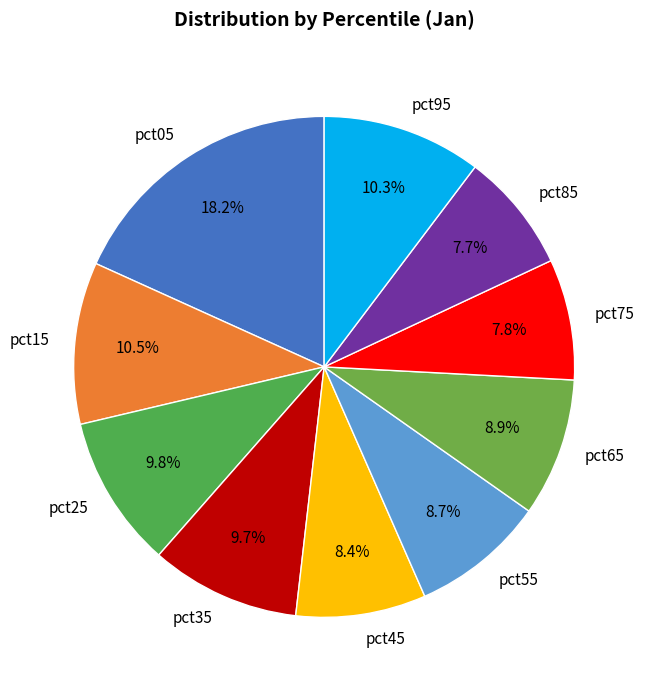

How many segments does this pie chart have?

10